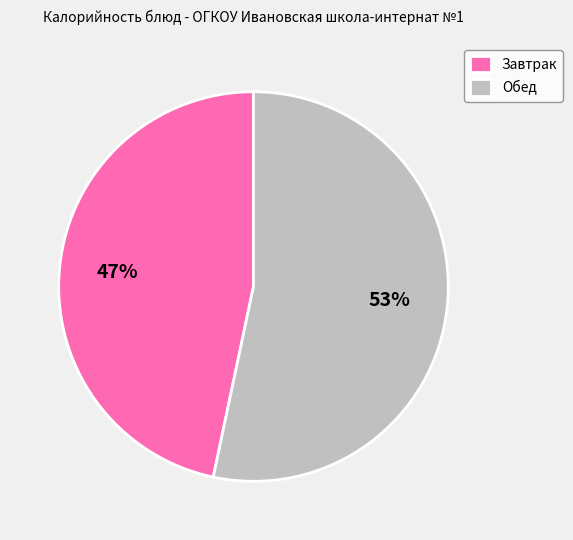

How many segments does this pie chart have?

2